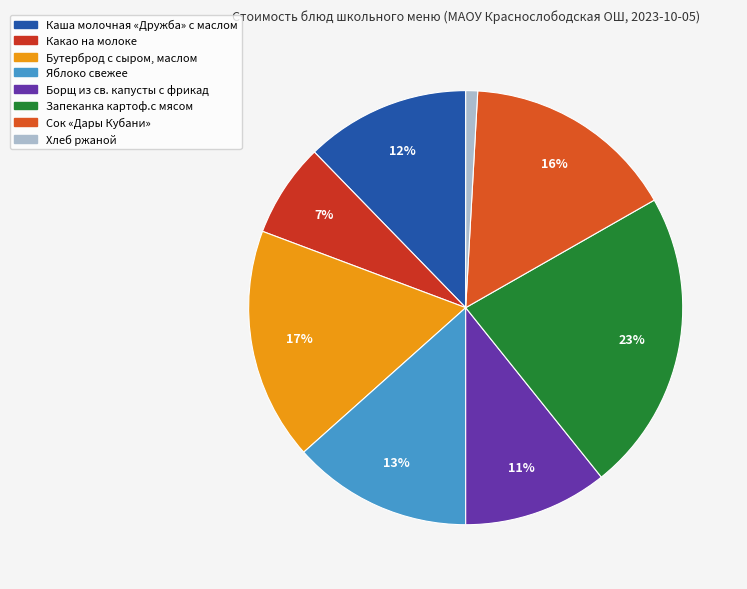

Does any single category account for the majority?

No